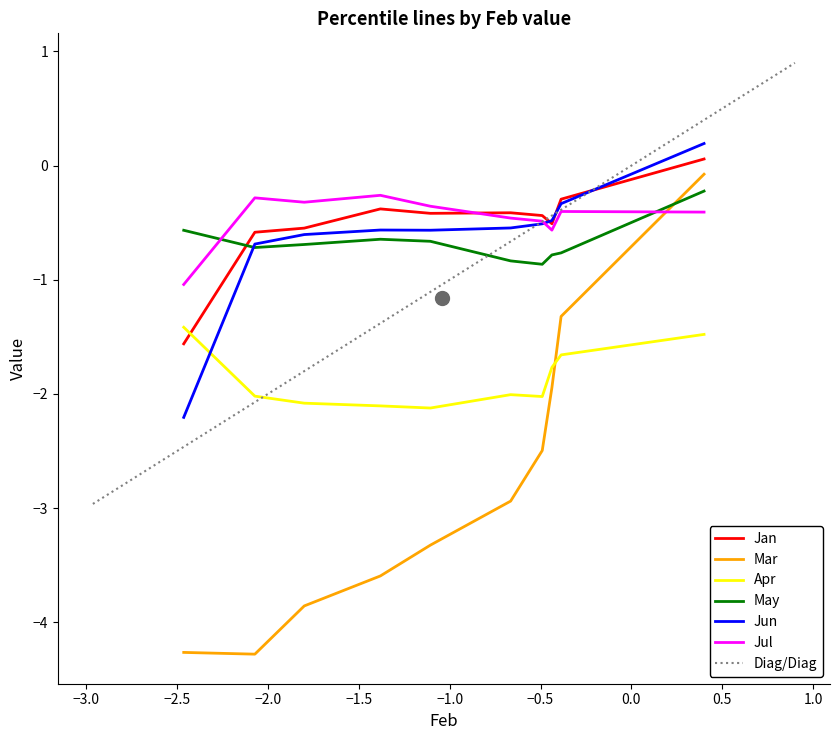

Count the number of data series in this chart.

6